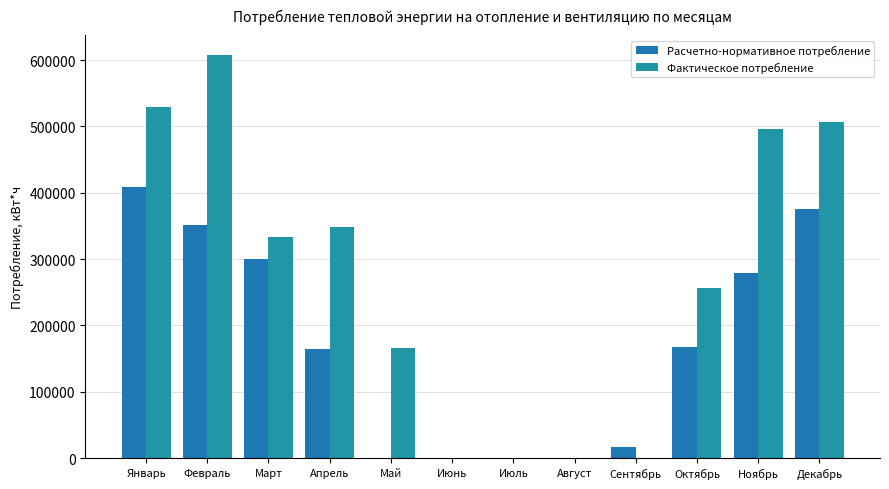

How many groups of bars are there?

12